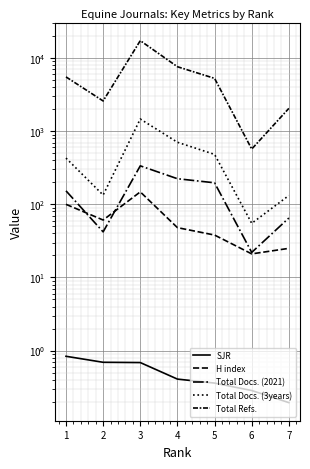

The value of SJR at 1 is 0.4. True or false?

False